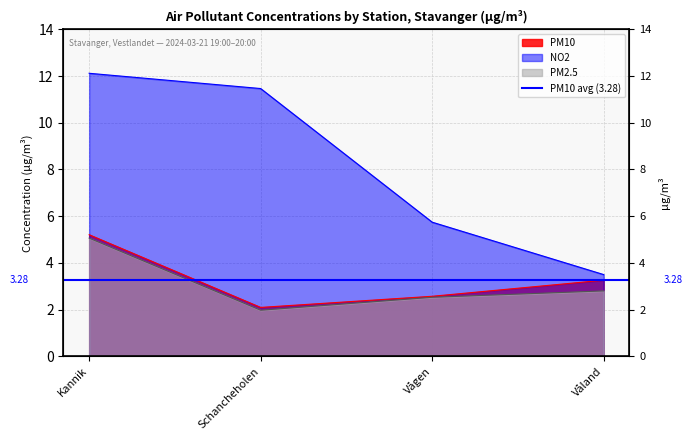

The PM2.5 series shows 4.4 at Våland. True or false?

False